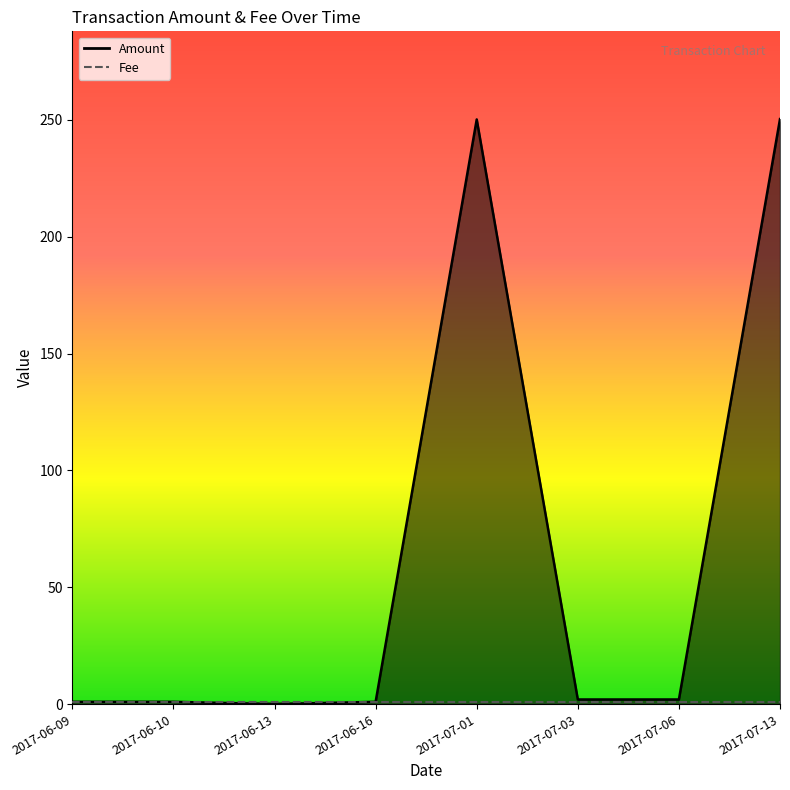

How many times do Fee and Amount cross each other?

1